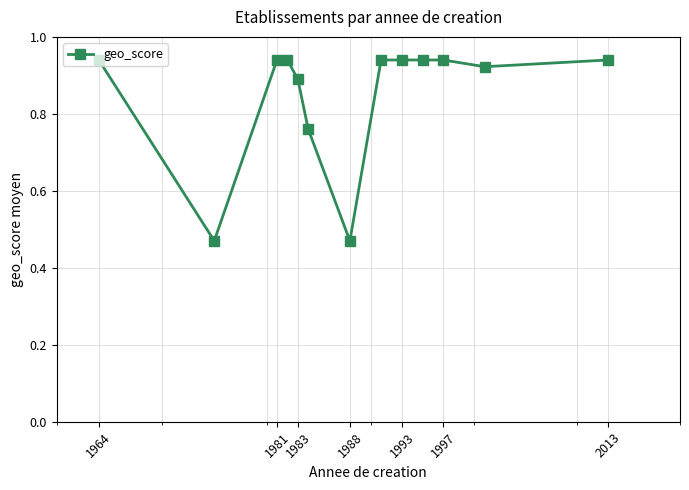

What is the sum of all values?

11.0